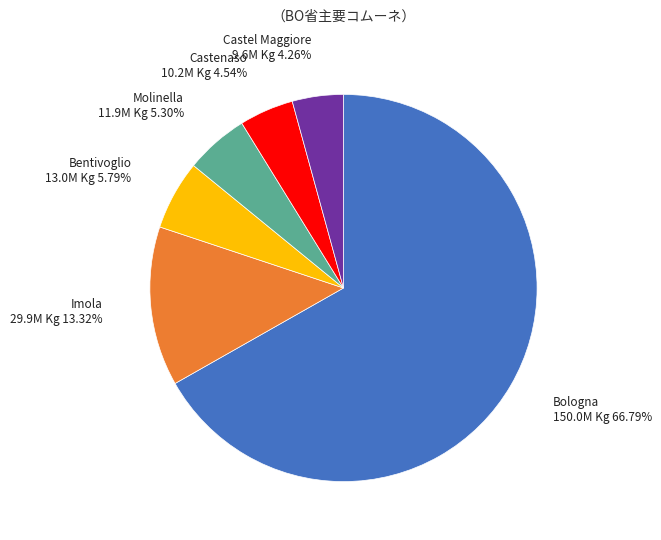

Does any single category account for the majority?

Yes